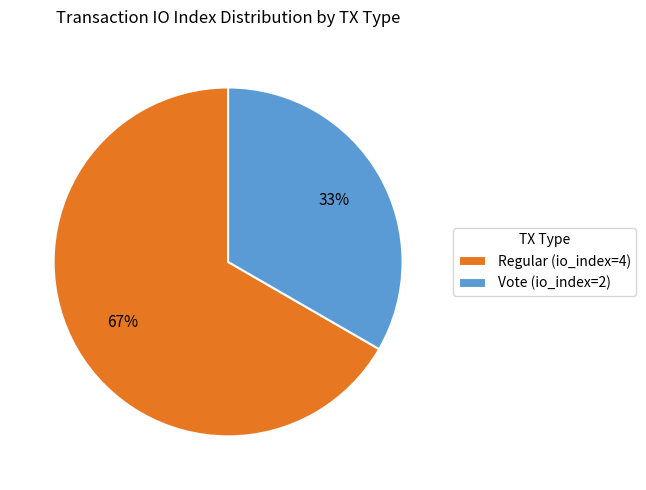

To the nearest percent, what percentage of the pie is Vote?

33%